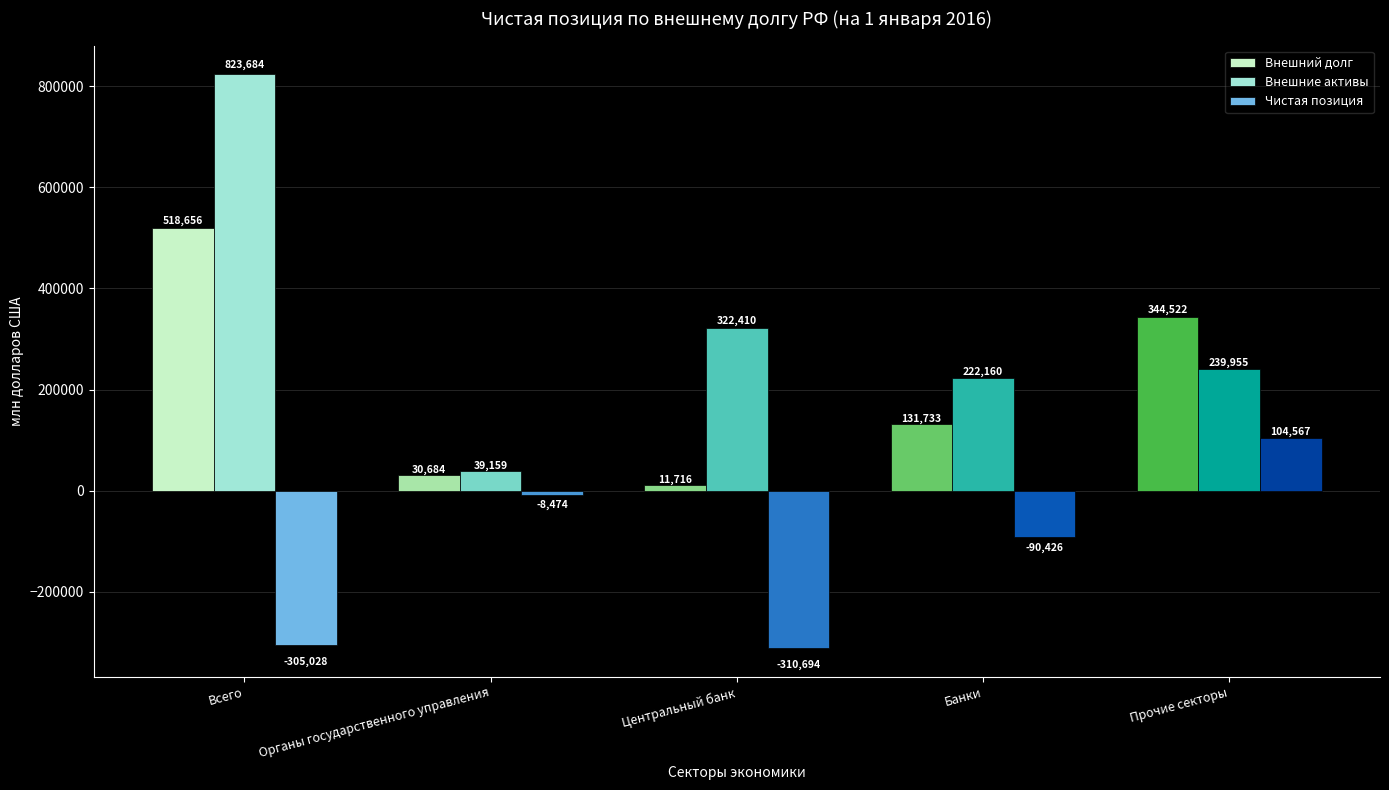

What is the minimum value for Внешние активы?

39159